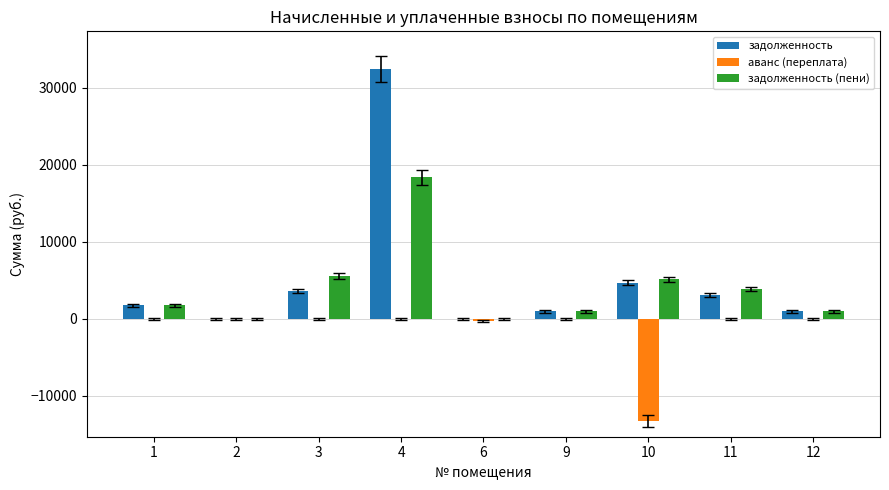

What is the spread (max minus min) of values at 1?

1791.0